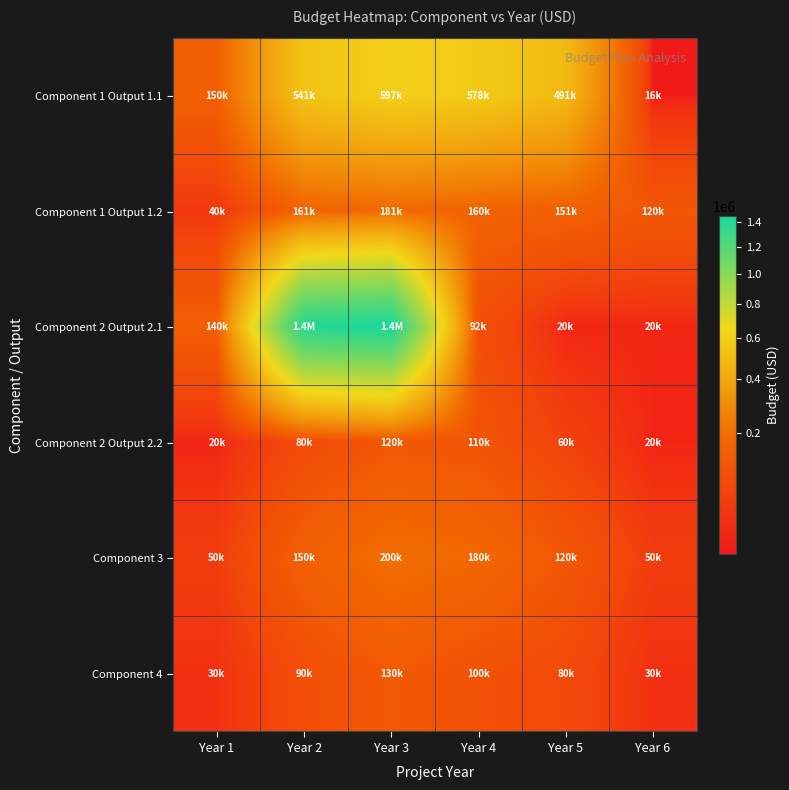

At how many categories does at least one series exceed 799129?

2